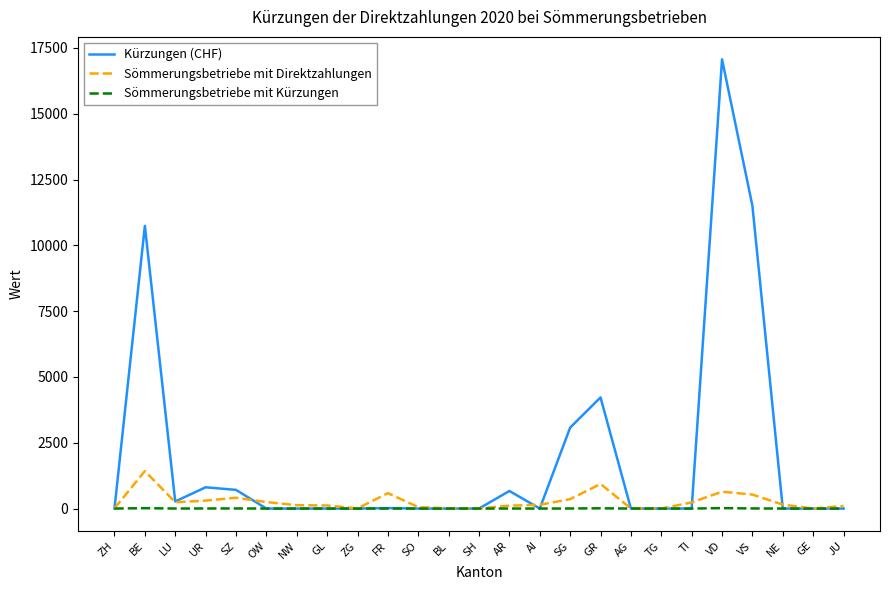

The Sömmerungsbetriebe mit Kürzungen series shows 0.0 at TI. True or false?

True